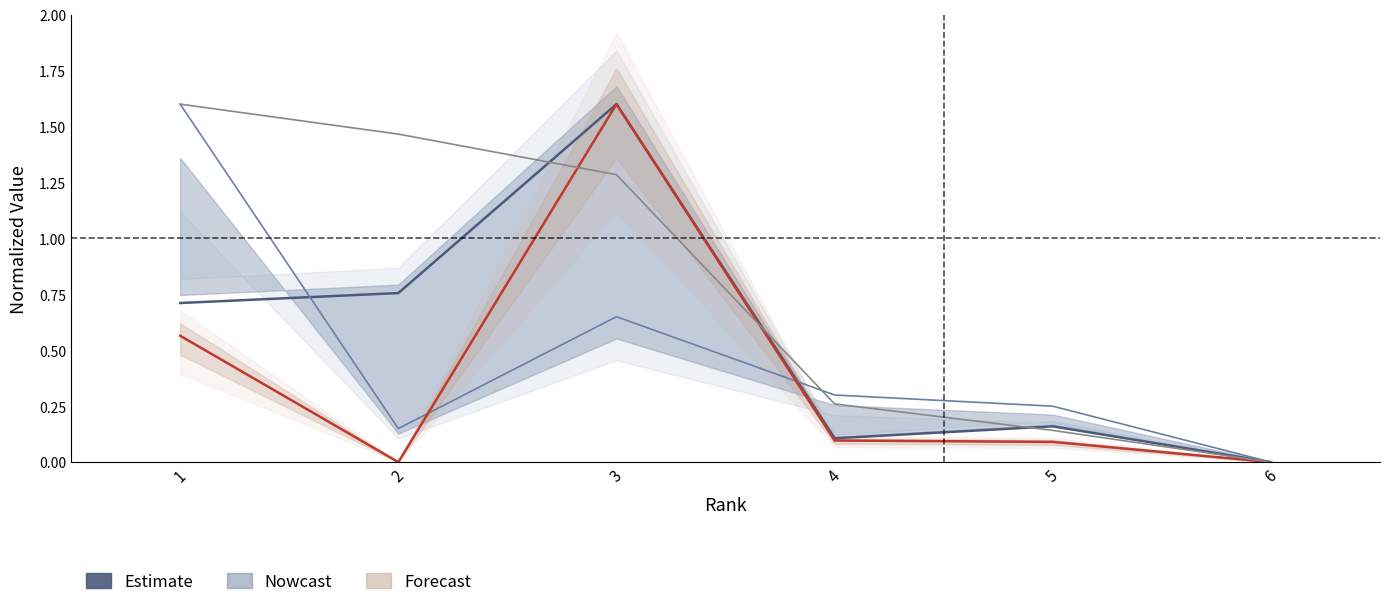

Reading right to left, list all the values displayed in this chart.

H index: 0.0	0.2	0.1	1.6	0.8	0.7
Total Docs. (2020): 0.0	0.2	0.3	0.7	0.2	1.6
Total Cites (3years): 0.0	0.1	0.1	1.6	0.0	0.6
Total Docs. (3years): 0.0	0.1	0.3	1.3	1.5	1.6